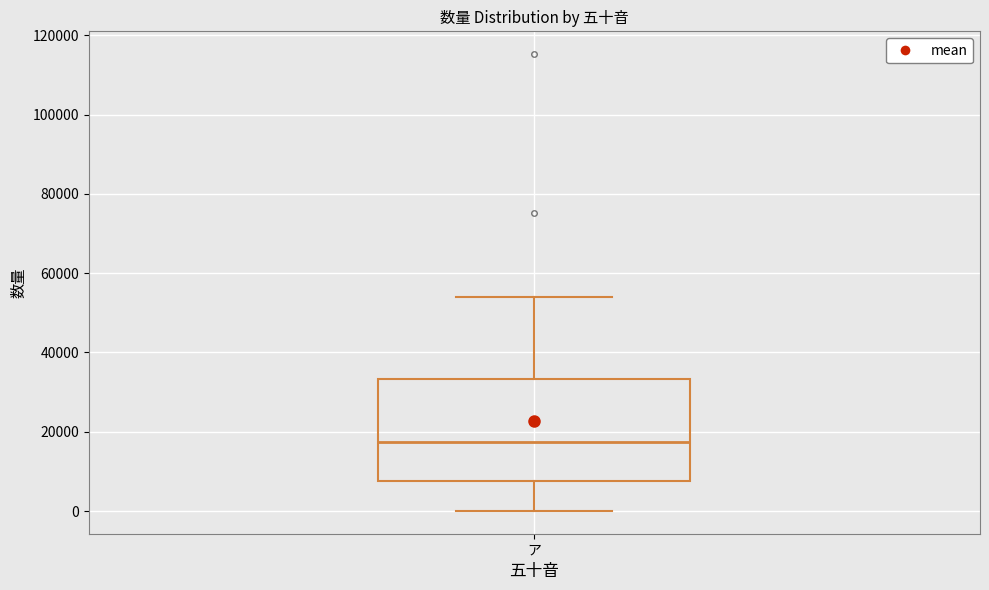

Read this box plot against the y-axis: the position of the median line, the range covered by the box, and the ends of both whiskers. The values are not printed on the chart, so give them approximately, as read against the axis.

median 18000, box 8000 to 34000, whiskers 0 to 54000